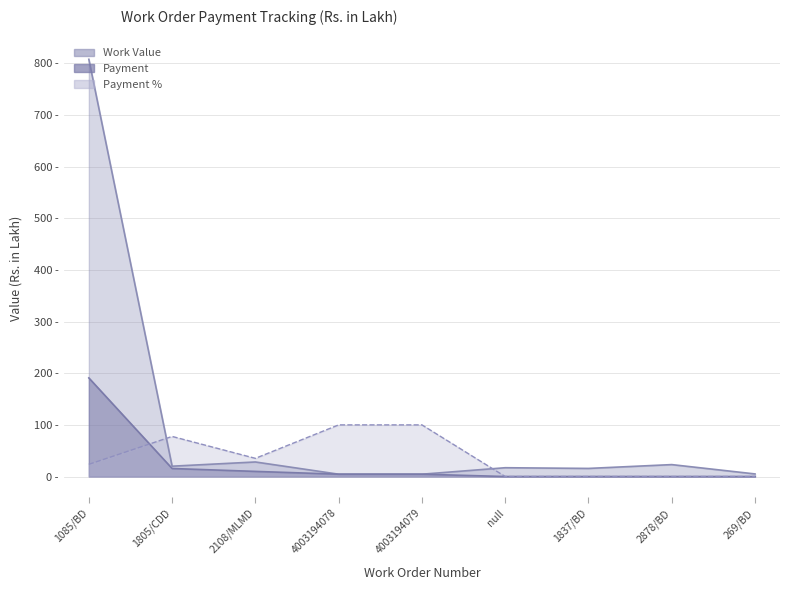

After their last crossing, which series has the higher values: Payment or Payment %?

Payment %